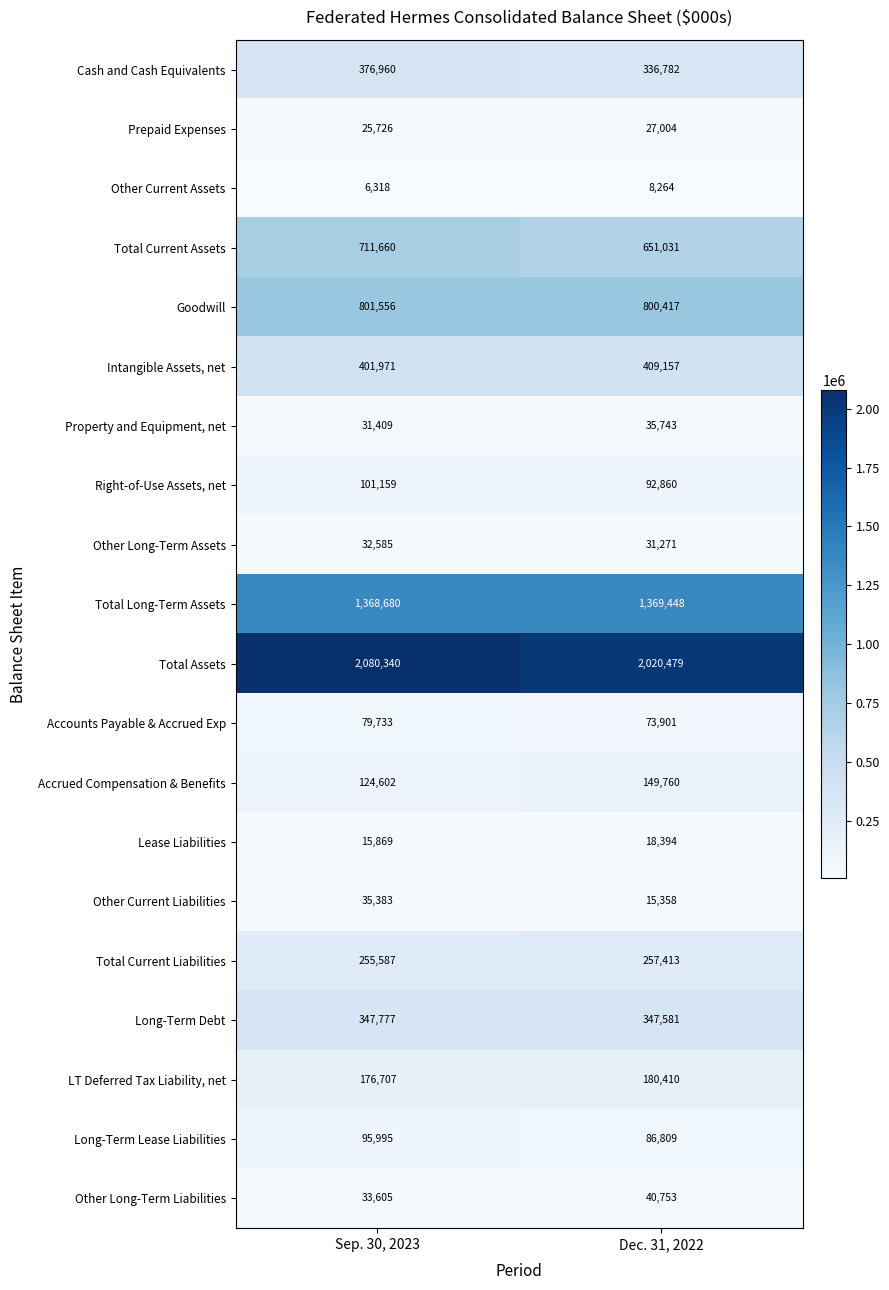

What is the sum of the Accrued Compensation & Benefits values at Dec. 31, 2022 and Sep. 30, 2023?

274362